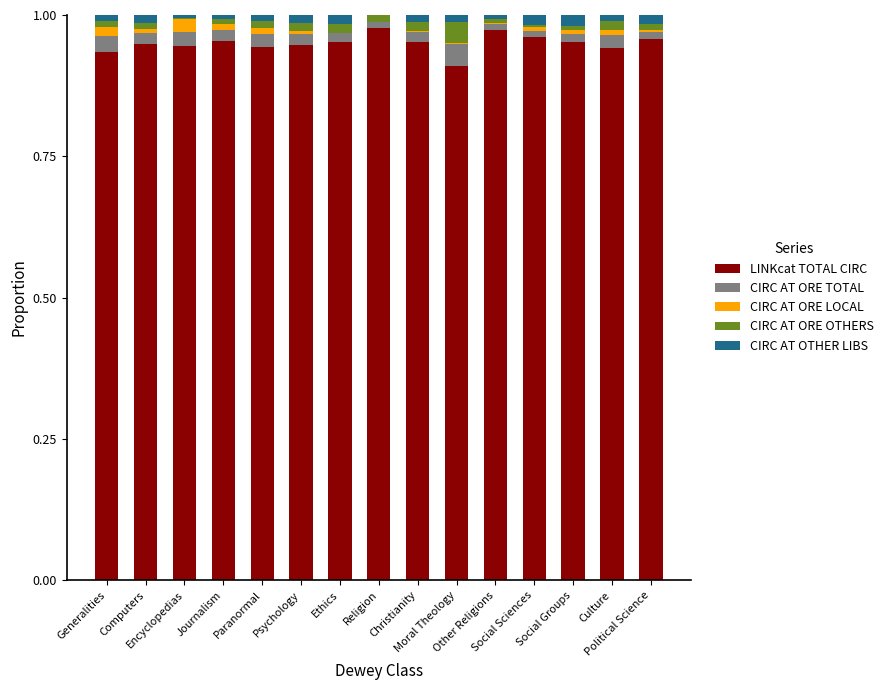

What are all the series names shown in the legend?

LINKcat TOTAL CIRC, CIRC AT ORE TOTAL, CIRC AT ORE LOCAL, CIRC AT ORE OTHERS, CIRC AT OTHER LIBS